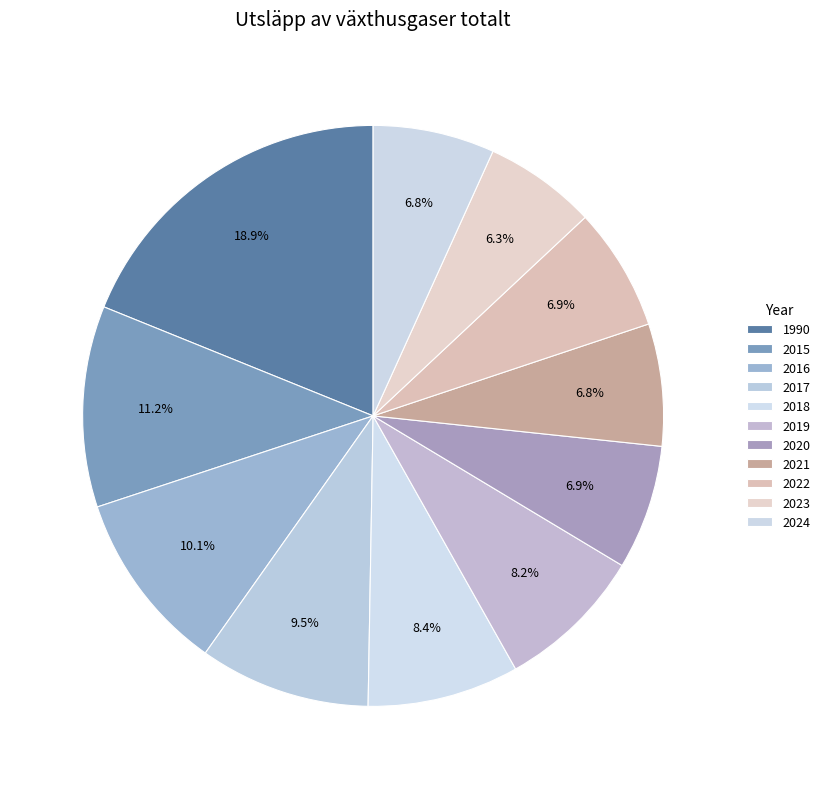

To the nearest percent, what percentage of the pie is 2024?

7%